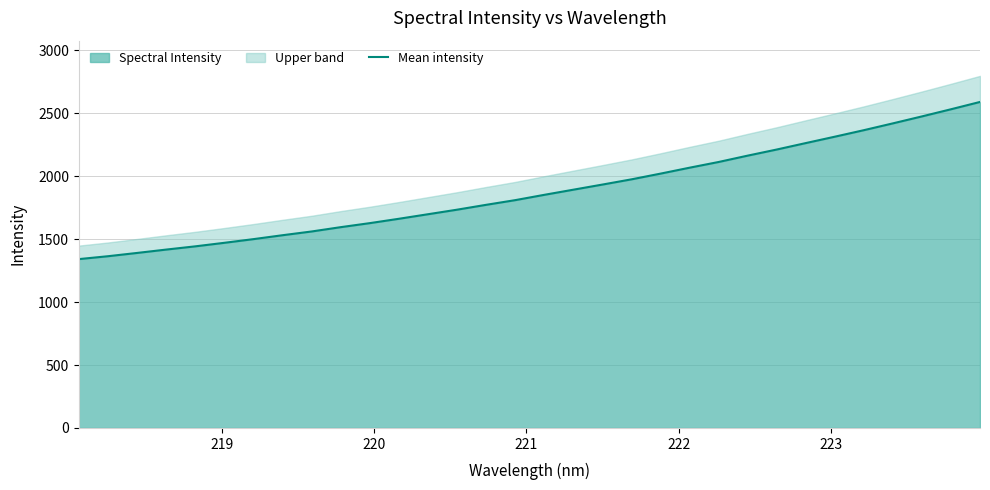

What is the lowest value of the Spectral Intensity series?

1341.8